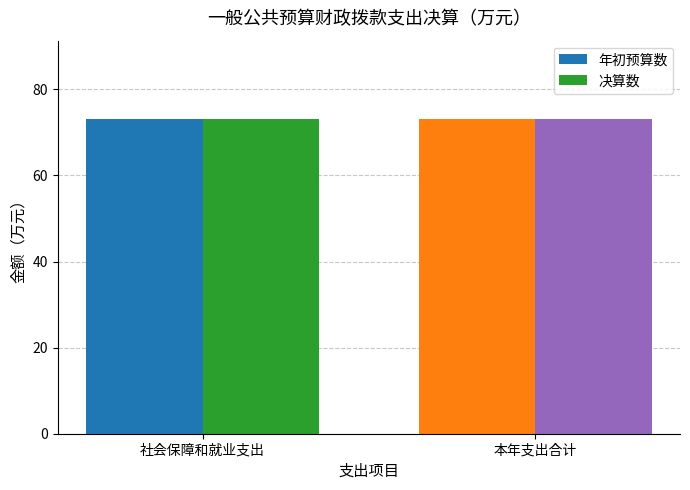

Rank the series by their maximum value, from highest to lowest.

一般公共预算财政拨款(年初预算数), 一般公共预算财政拨款(决算数)